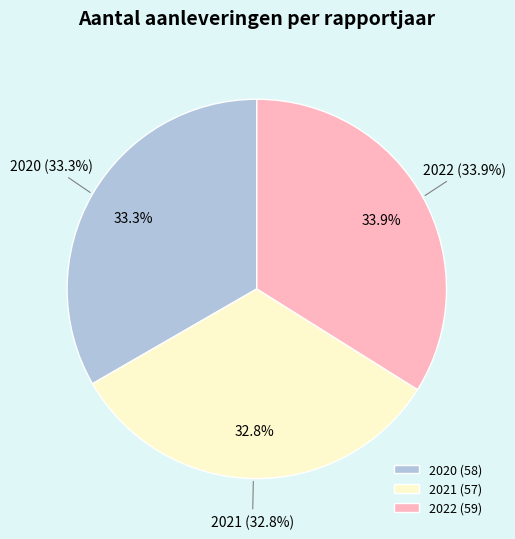

To the nearest percent, what is the combined percentage of 2020 and 2021?

66%